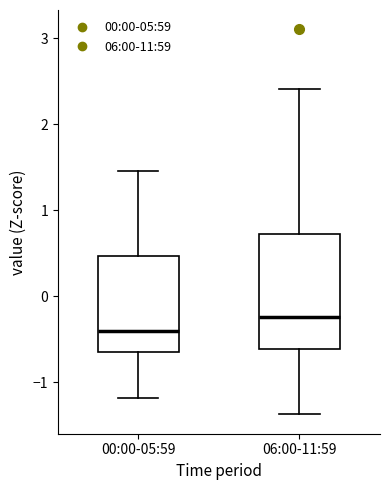

Which box has the highest median line?

06:00-11:59